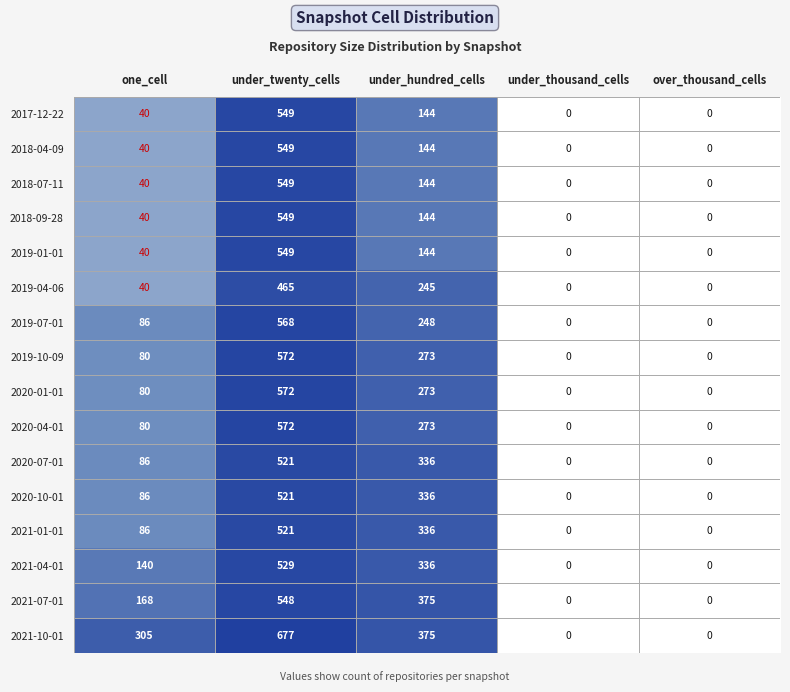

Is it true that 2019-10-09 equals 572 at under_twenty_cells?

True